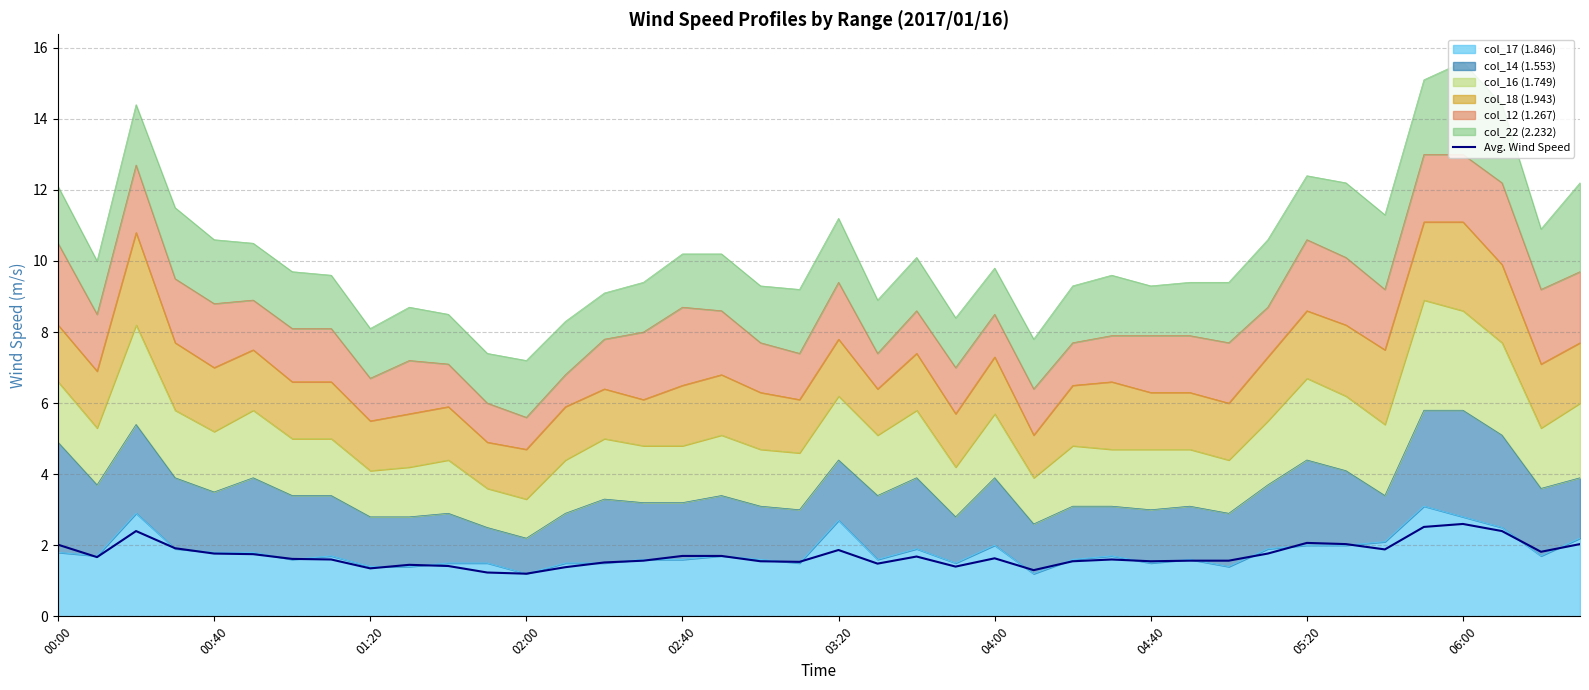

What is the average value?

1.7